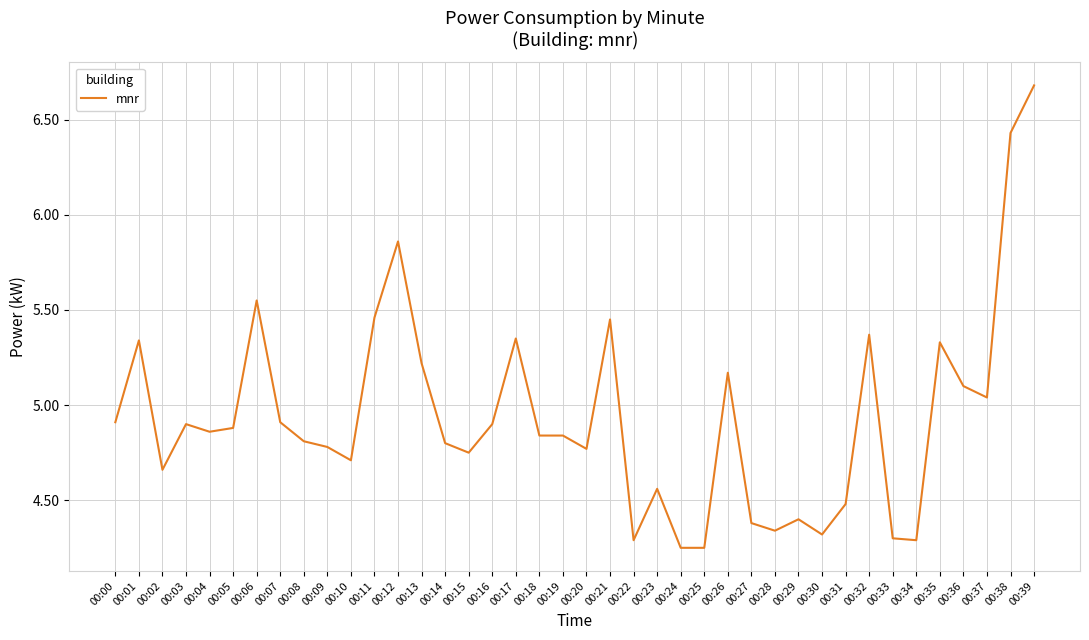

What is the ratio of the value at 00:34 to the value at 00:20?

0.9